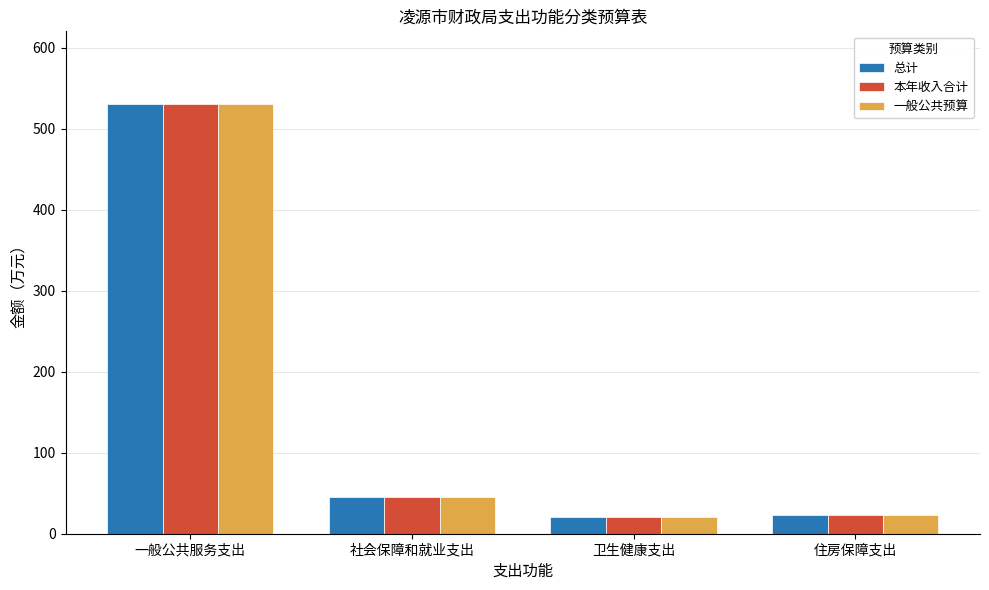

How many bars are there in each group?

3